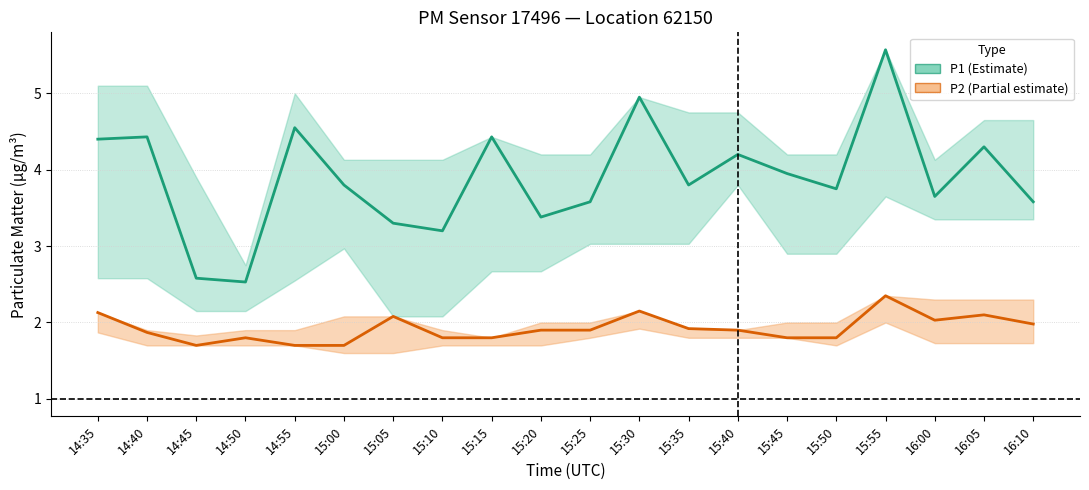

Is this an area chart (filled region under the line)?

No